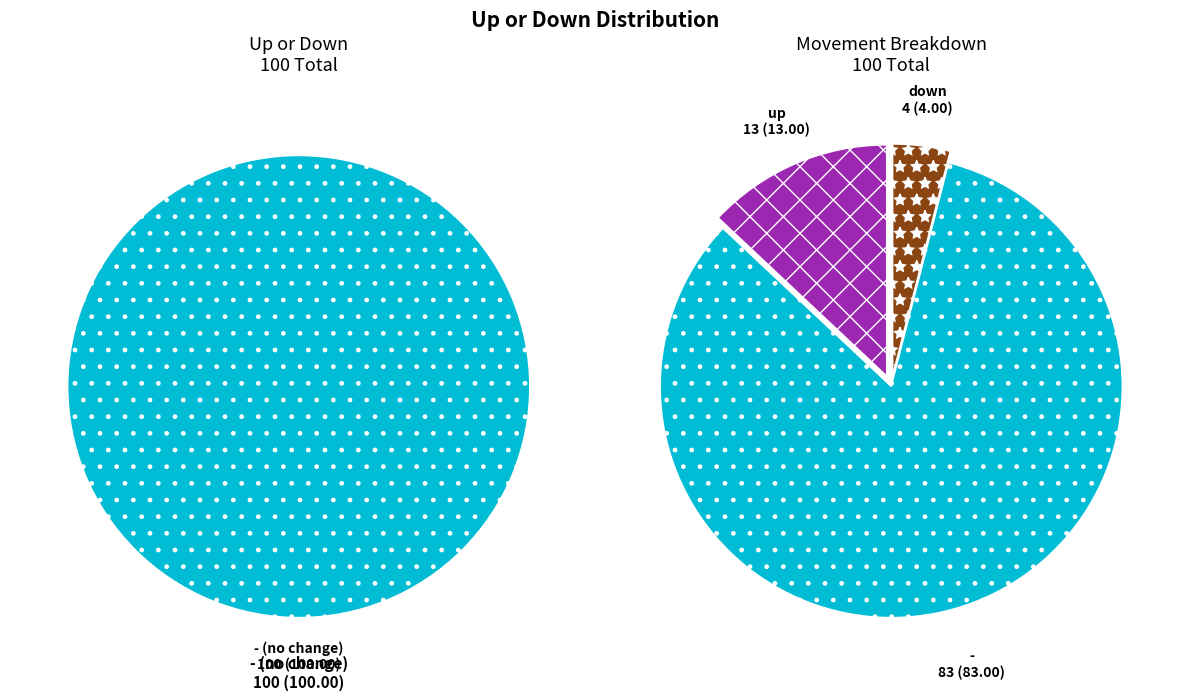

To the nearest percent, what percentage of the pie is up?

13%